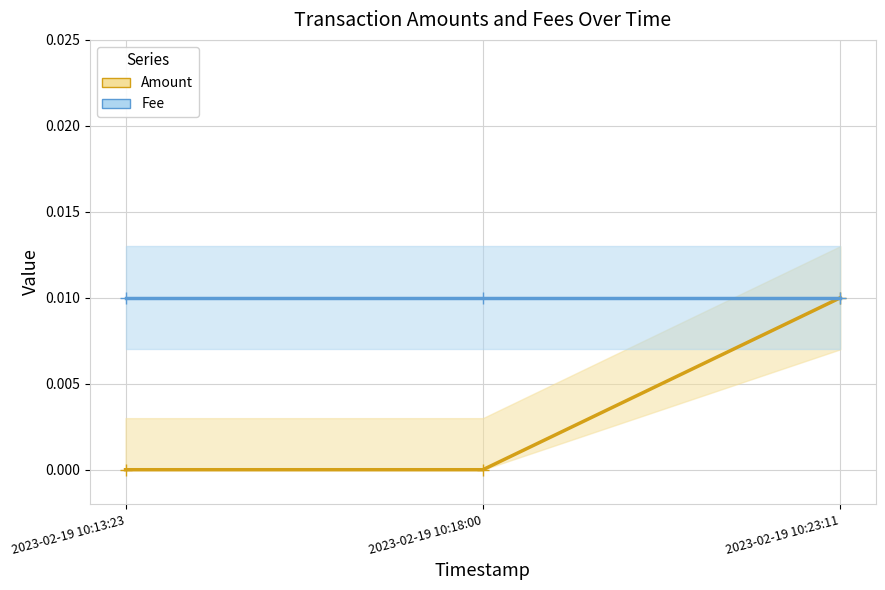

Which label corresponds to the smallest value in the chart?

2023-02-19 10:13:23